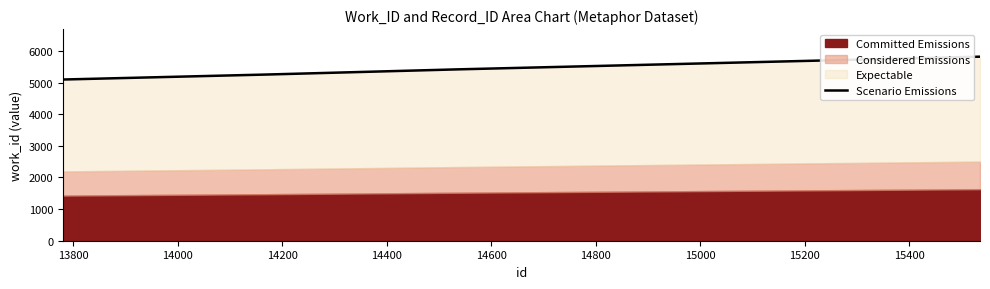

How many values are between 5255 and 5820?

4